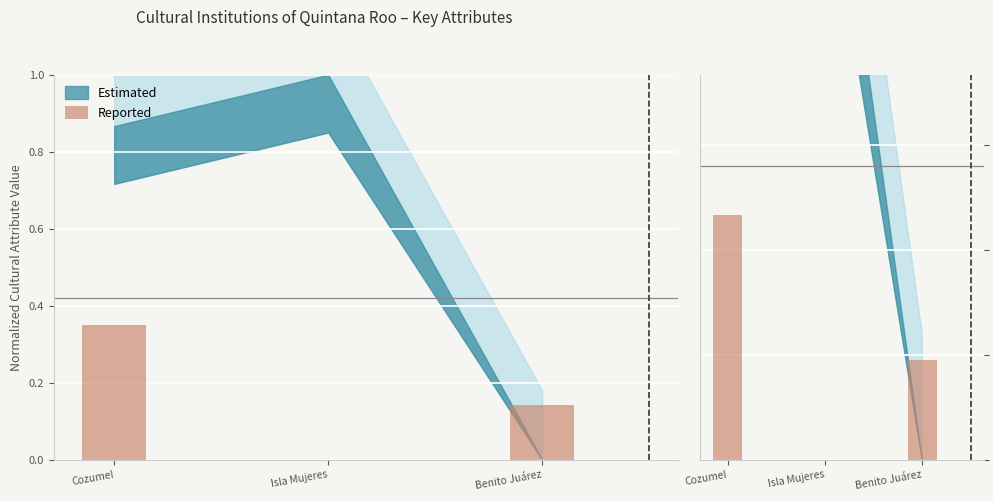

Rank the categories by value from highest to lowest.

Cozumel, Benito Juárez, Isla Mujeres